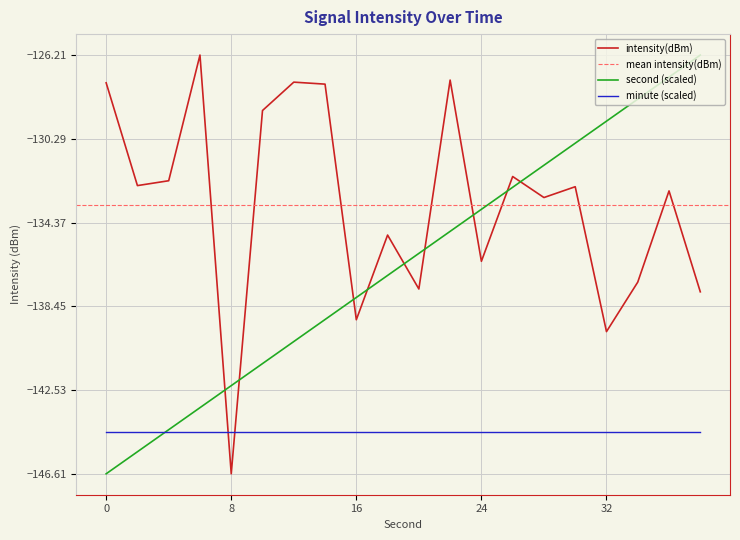

True or false: intensity(dBm) has more than 1 points higher than both neighbors.

True